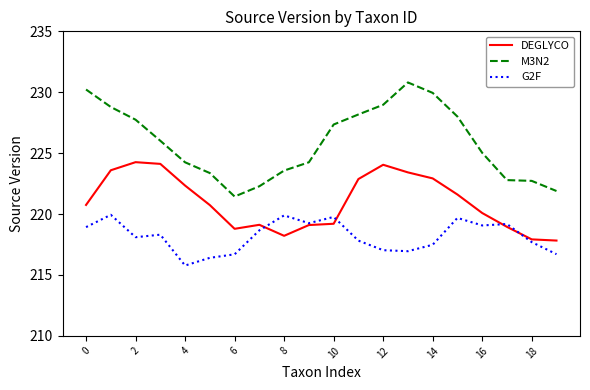

What is the lowest value of the DEGLYCO series?

217.8